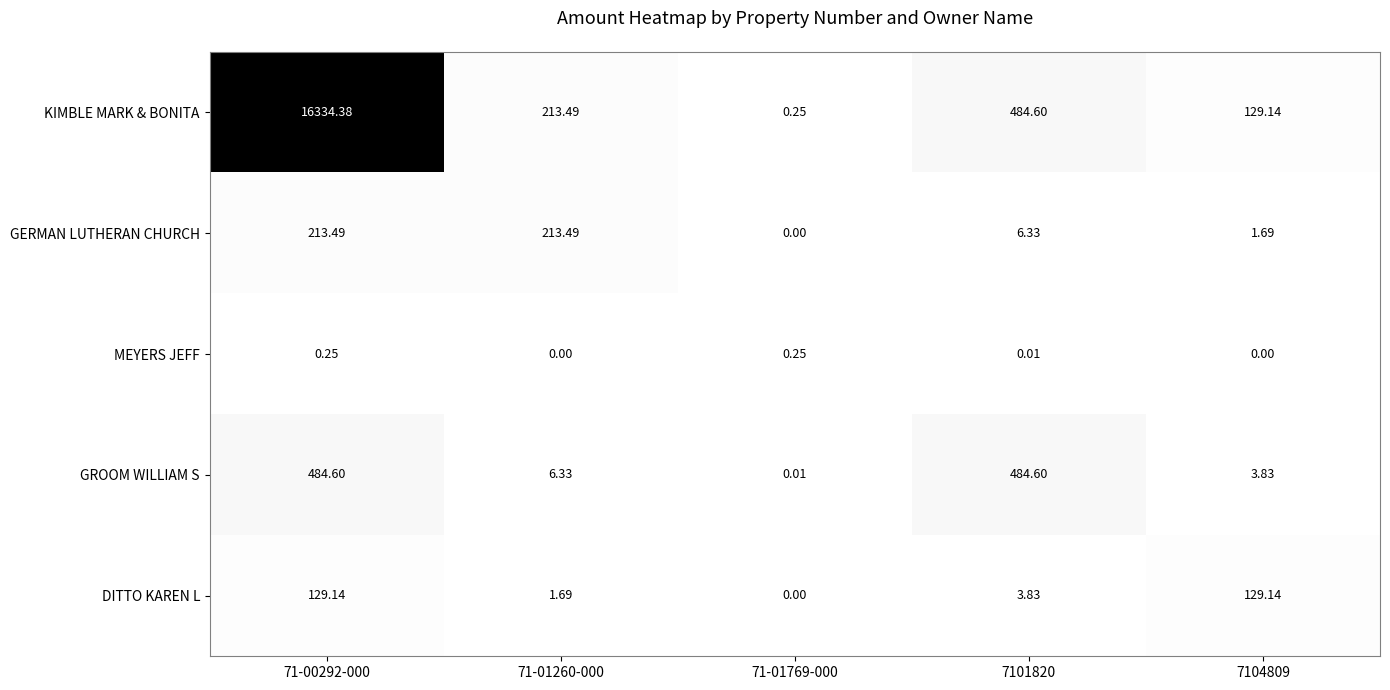

Which series has the largest total across all categories?

KIMBLE MARK & BONITA